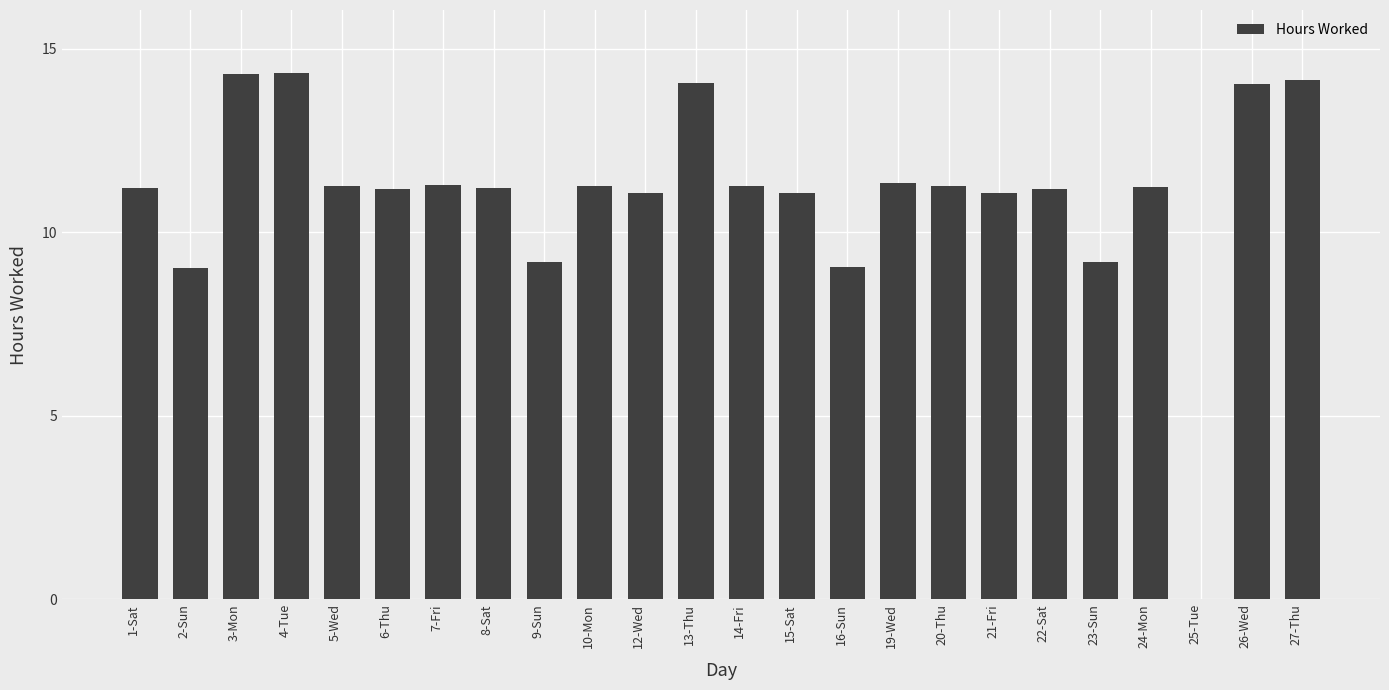

What is the maximum value shown in the chart?

14.3